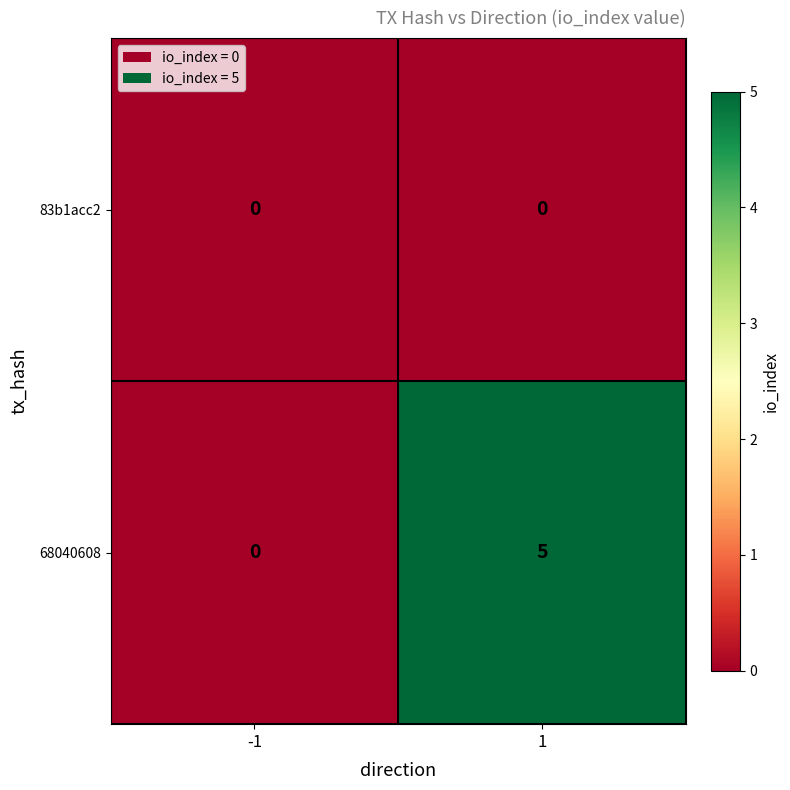

What is the highest value of the 68040608 series?

5